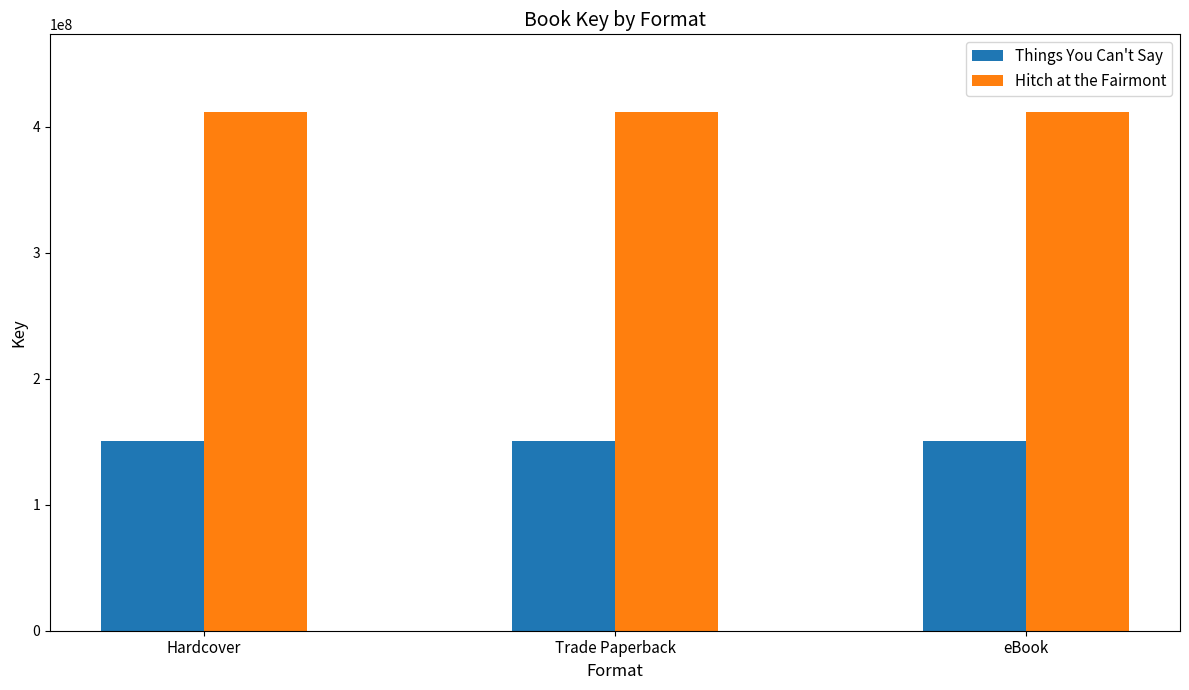

Reading right to left, list all the values displayed in this chart.

Things You Can't Say: 150685508	150685508	150685508
Hitch at the Fairmont: 411416916	411416916	411416916